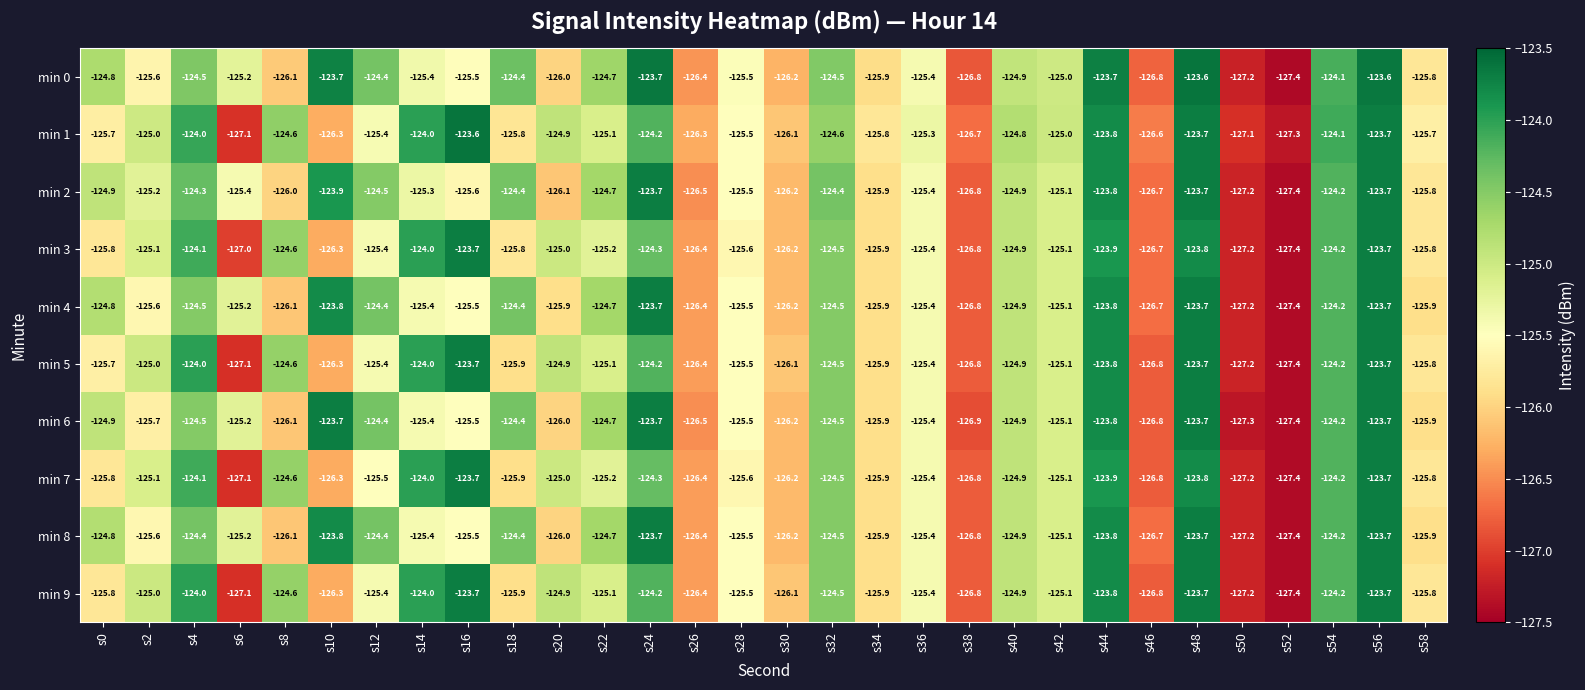

Which series has the largest range (max minus min)?

min 0